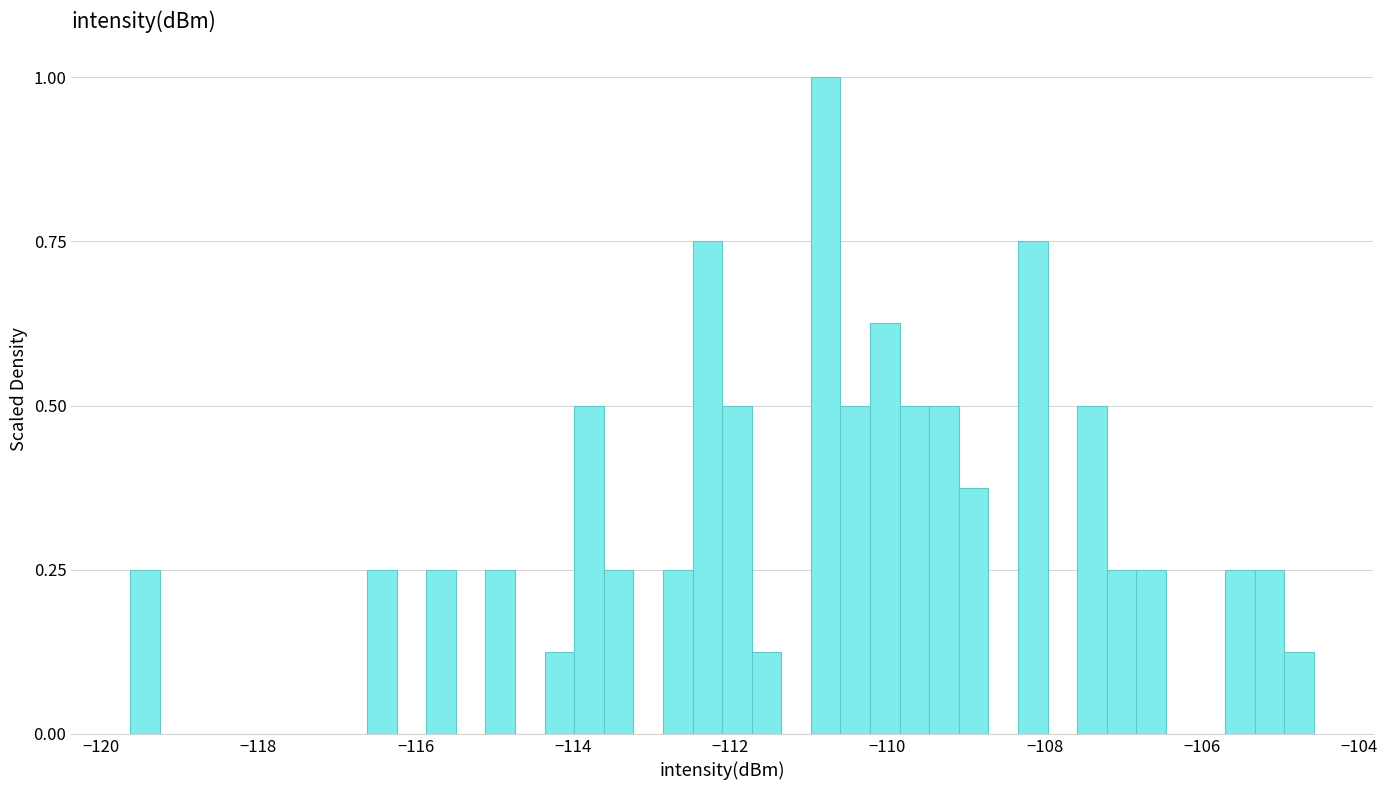

Around what value on the x-axis is the tallest bar? Give the approximate position of its centre, as read against the axis.

-110.8